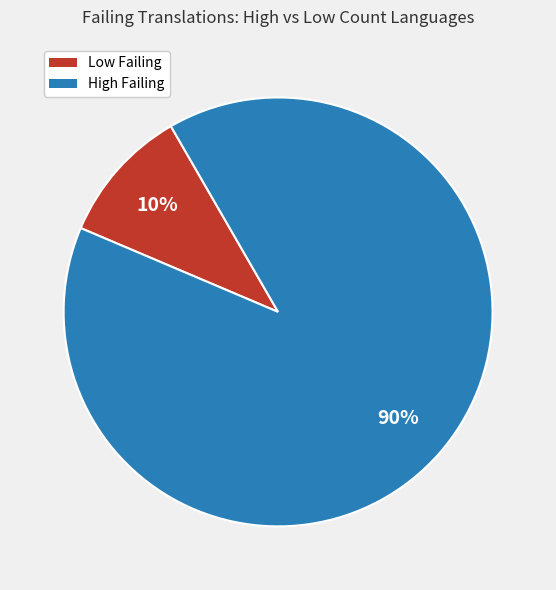

The Low Failing slice represents 10% of the pie. True or false?

True